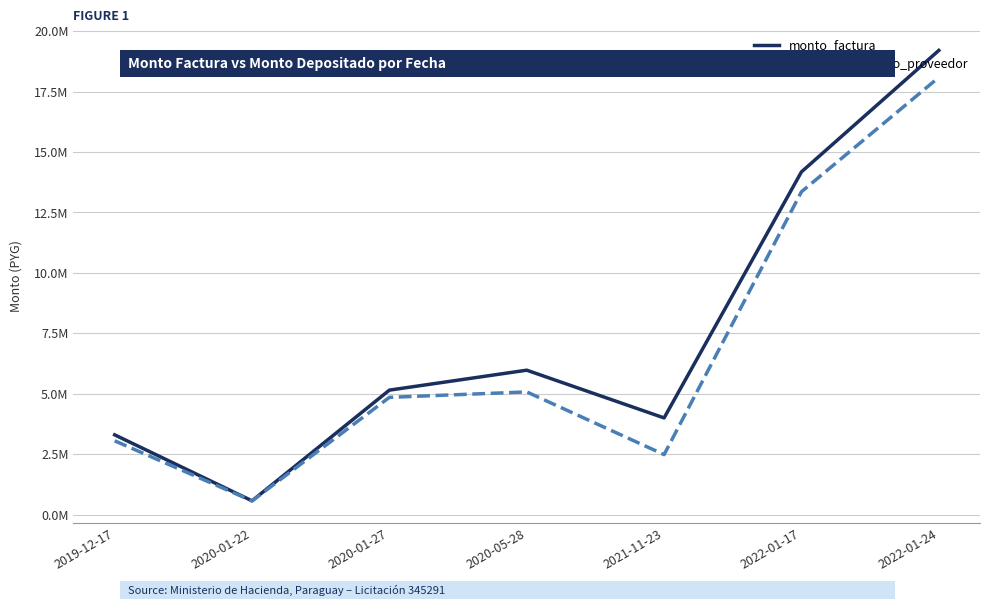

The monto_factura series shows 8762447 at 2020-01-27. True or false?

False